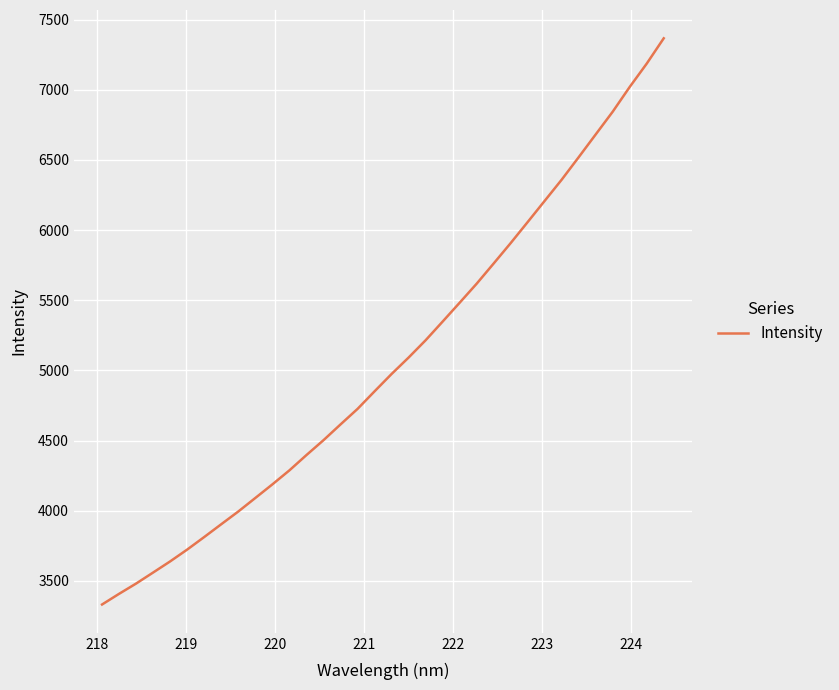

True or false: there are more than 1 points higher than both neighbors.

False